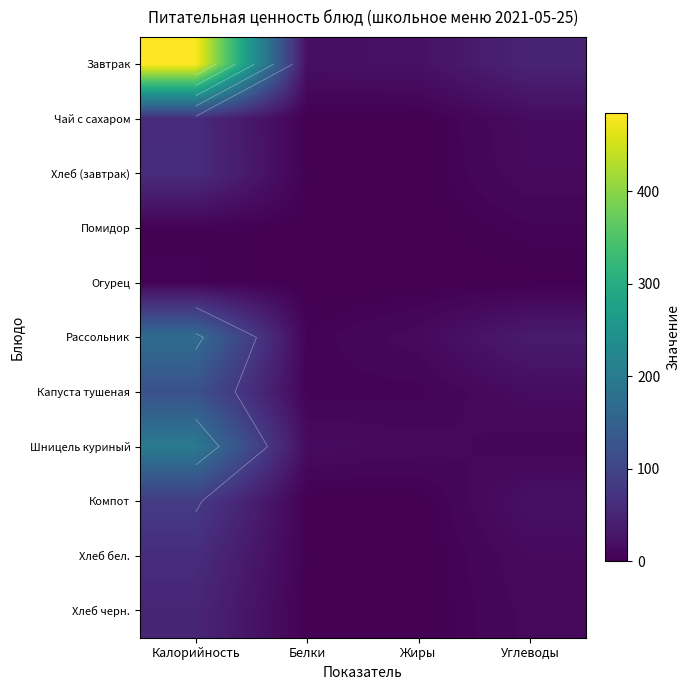

Is it true that Хлеб бел. equals 0.0 at Жиры?

False